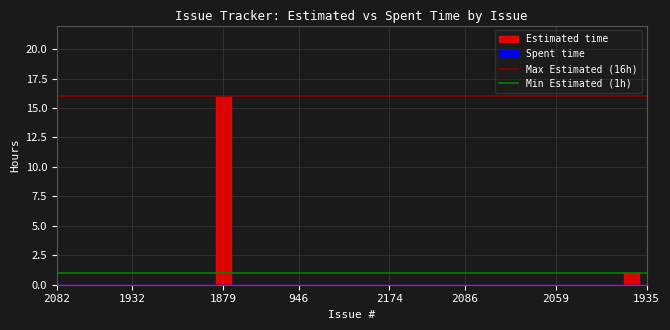

What is the average value of the Max Estimated (16h) series?

16